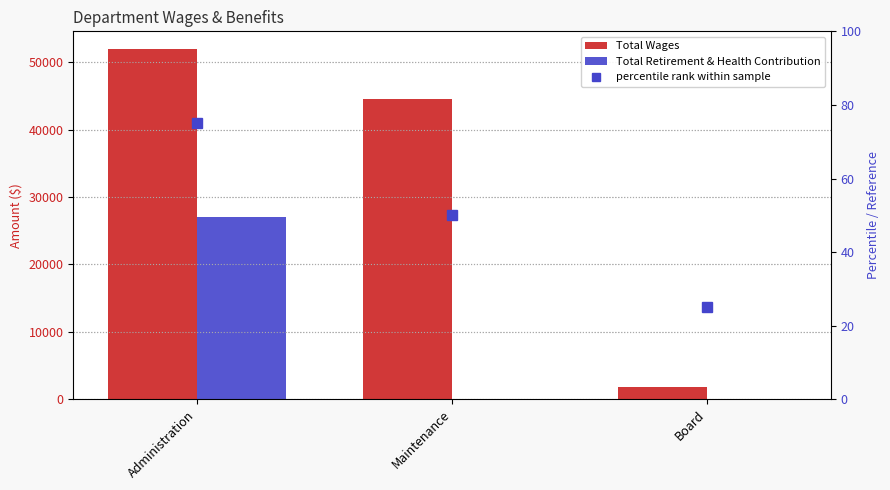

Read the Total Wages value at Board, to the nearest 100.

1800